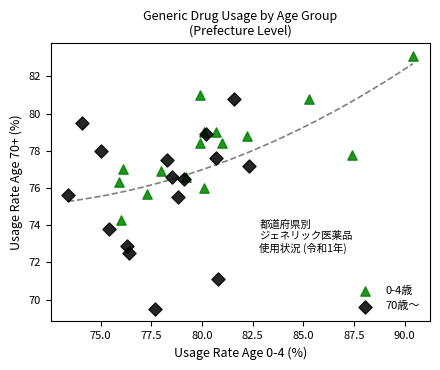

Which series reaches the minimum Y coordinate?

70歳～